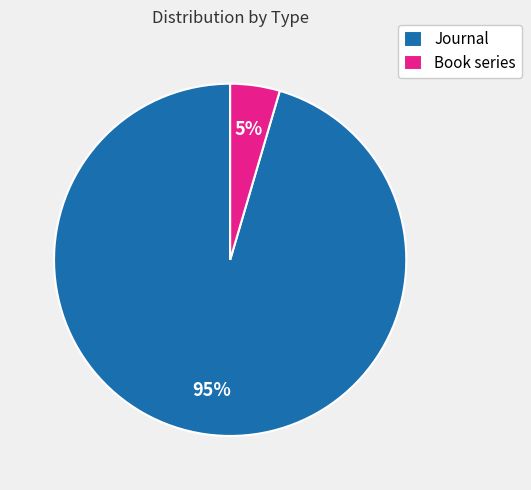

How many segments does this pie chart have?

2